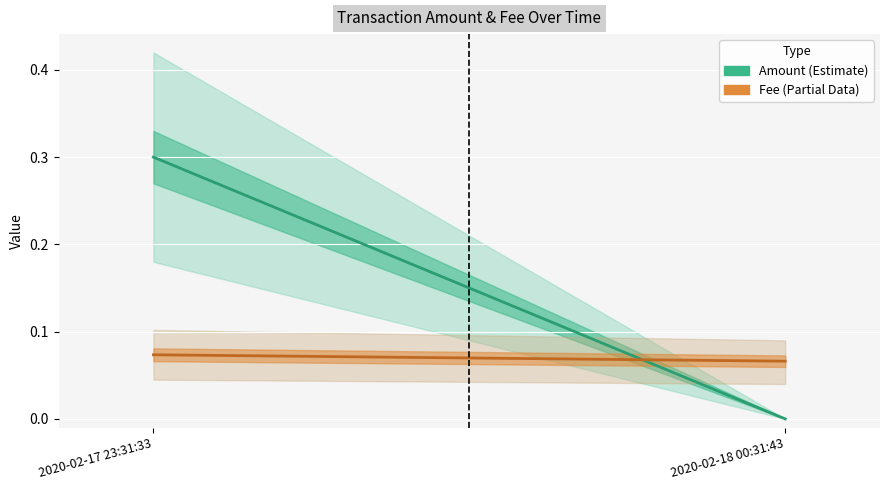

List the series in order of their peak value, lowest first.

Fee, Amount